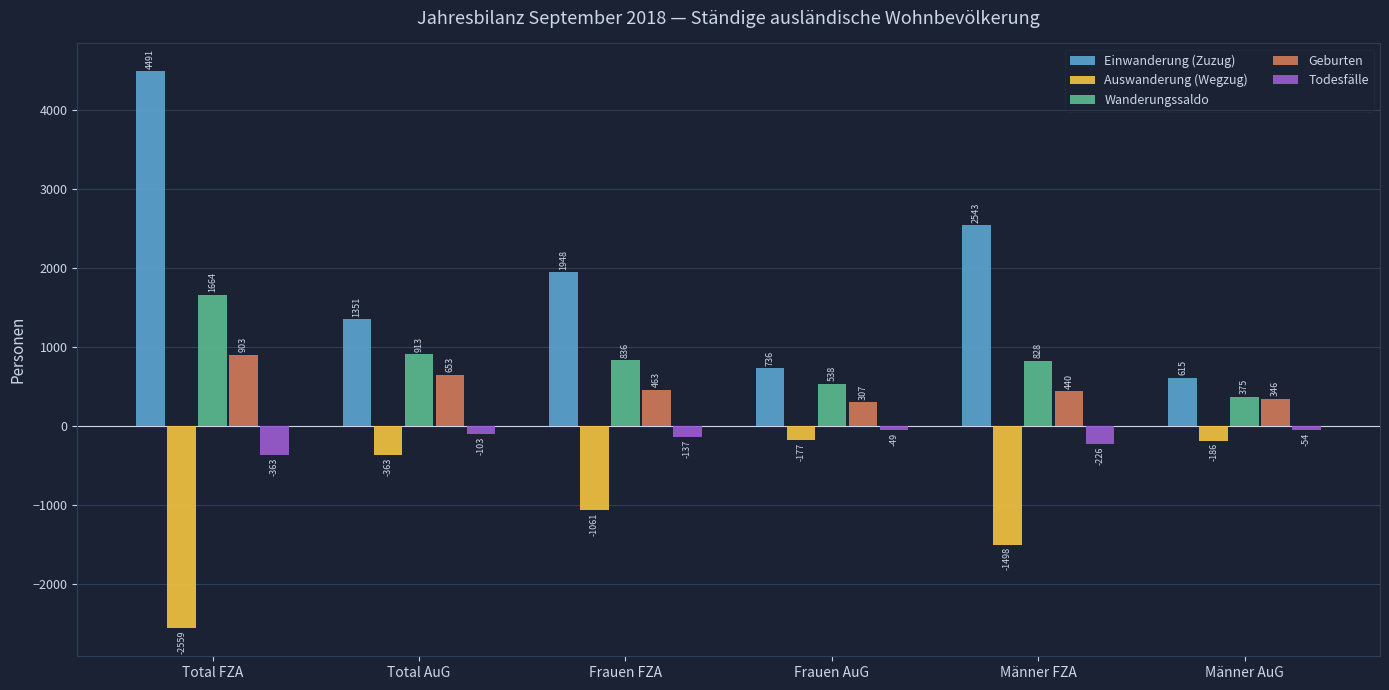

At which category does the chart reach its minimum across all series?

Total FZA